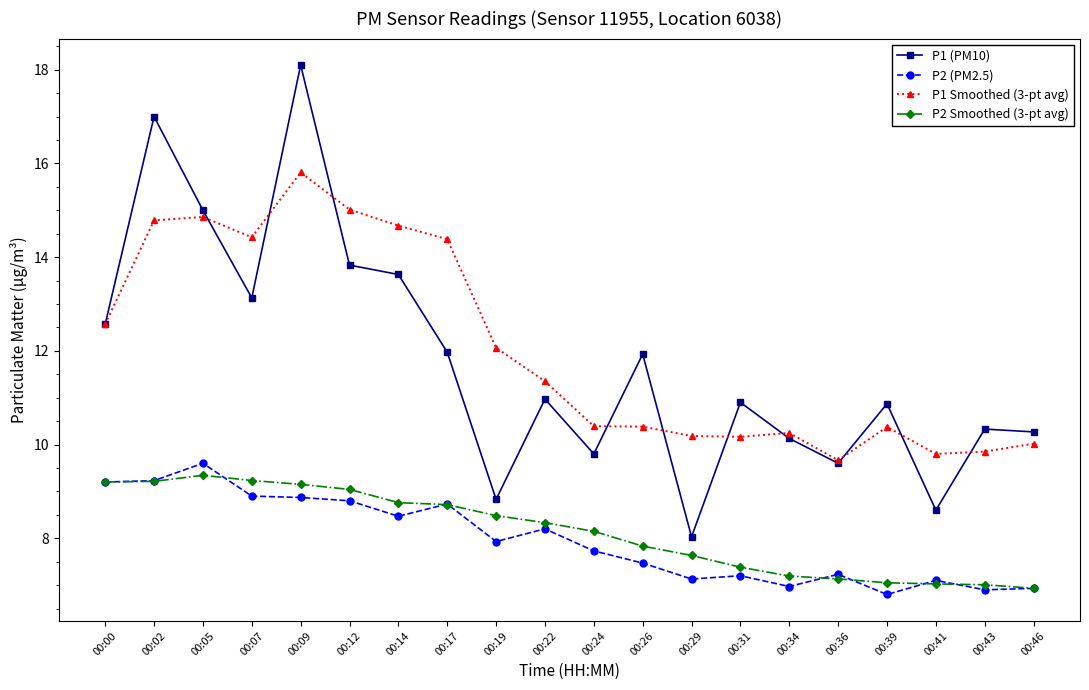

At 00:14, list the series in order from largest to smallest.

P1 Smoothed (3-pt avg), P1 (PM10), P2 Smoothed (3-pt avg), P2 (PM2.5)